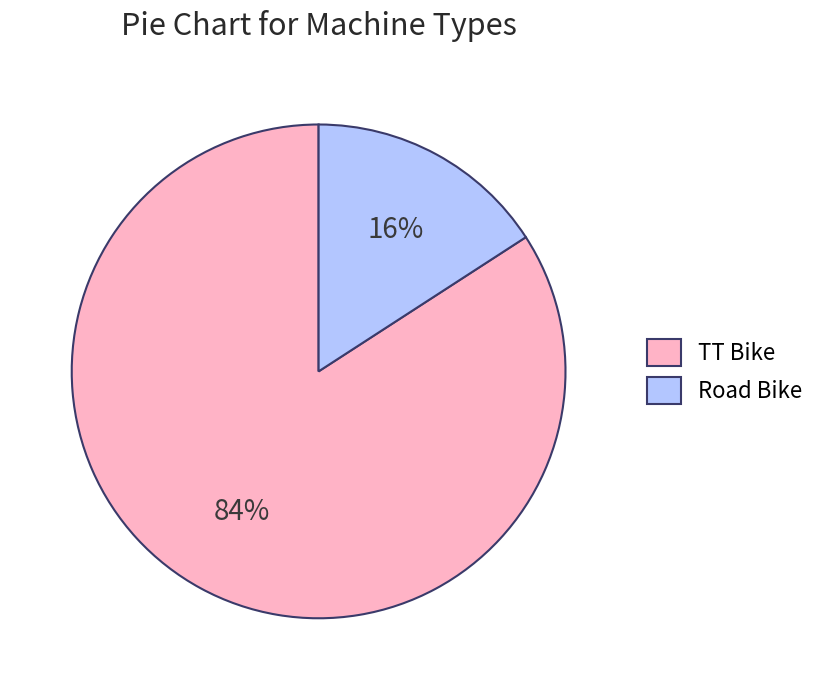

Which has a higher value, TT Bike or Road Bike?

TT Bike